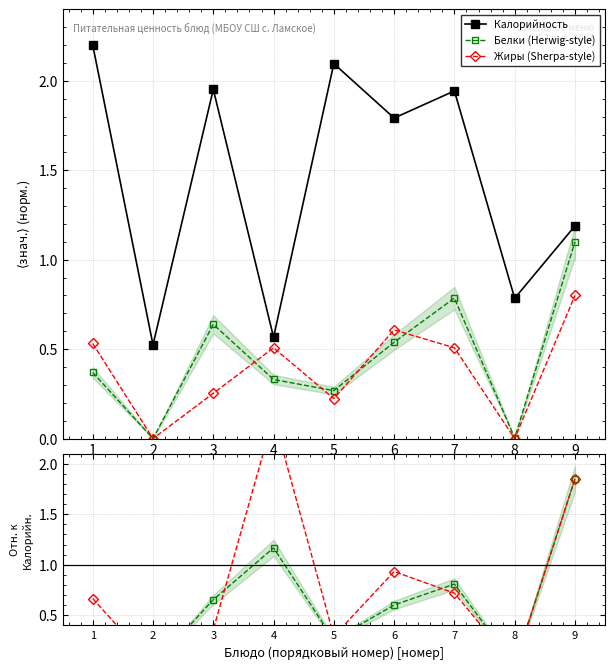

What is the sum of all Белки (Herwig-style) values?

4.0